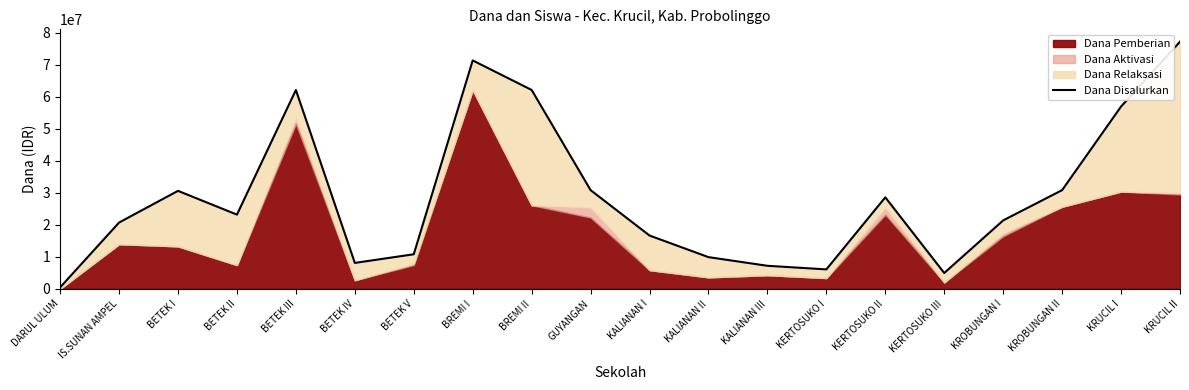

How many points are higher than both their immediate neighbors (excluding endpoints)?

4